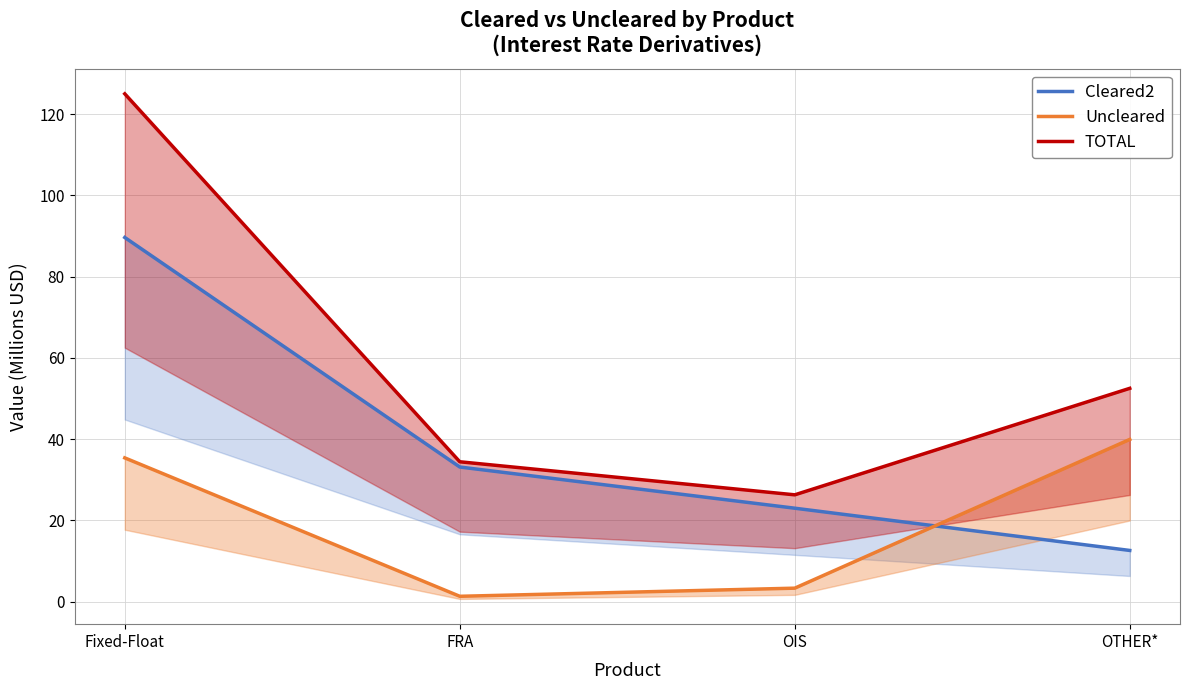

Rank the series at Fixed-Float from lowest to highest value.

Uncleared, Cleared2, TOTAL